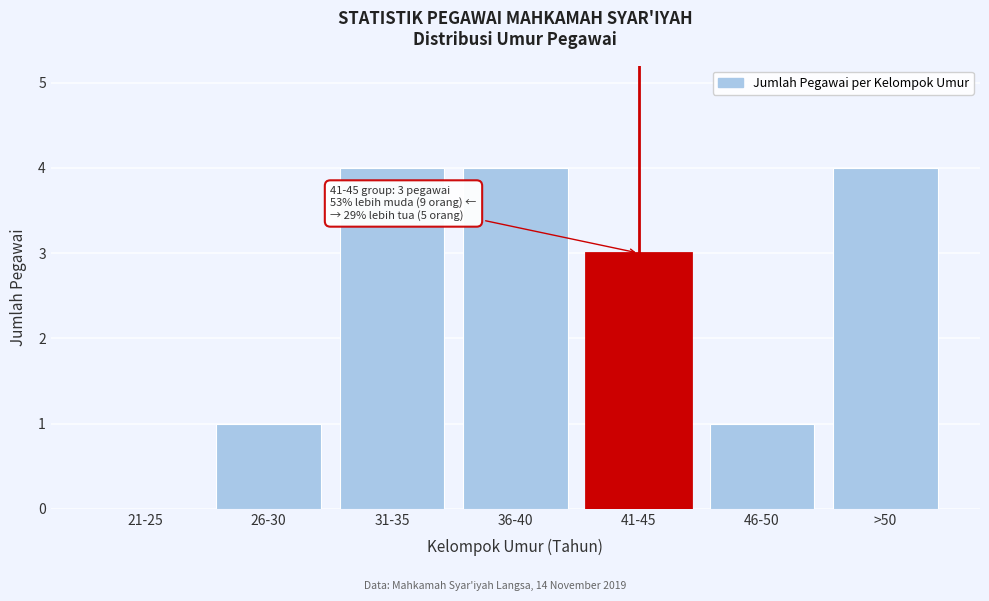

Reading left to right, extract all data points from this chart.

21-25=0	26-30=1	31-35=4	36-40=4	41-45=3	46-50=1	>50=4